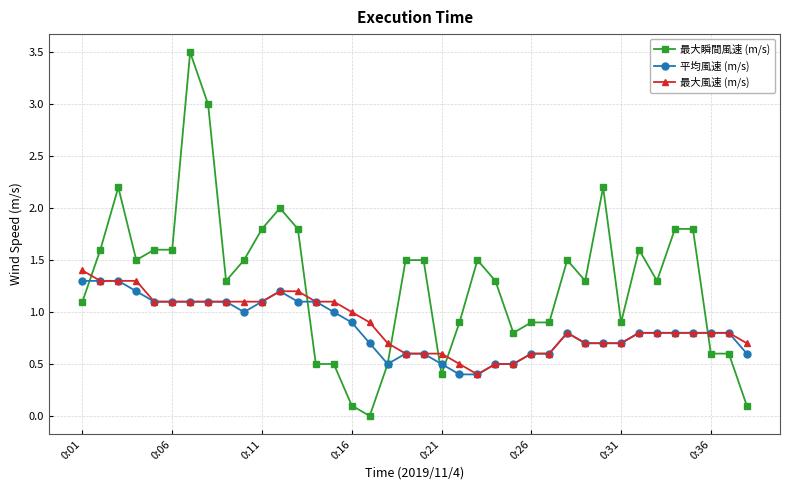

What is the minimum value for 平均風速 (m/s)?

0.4